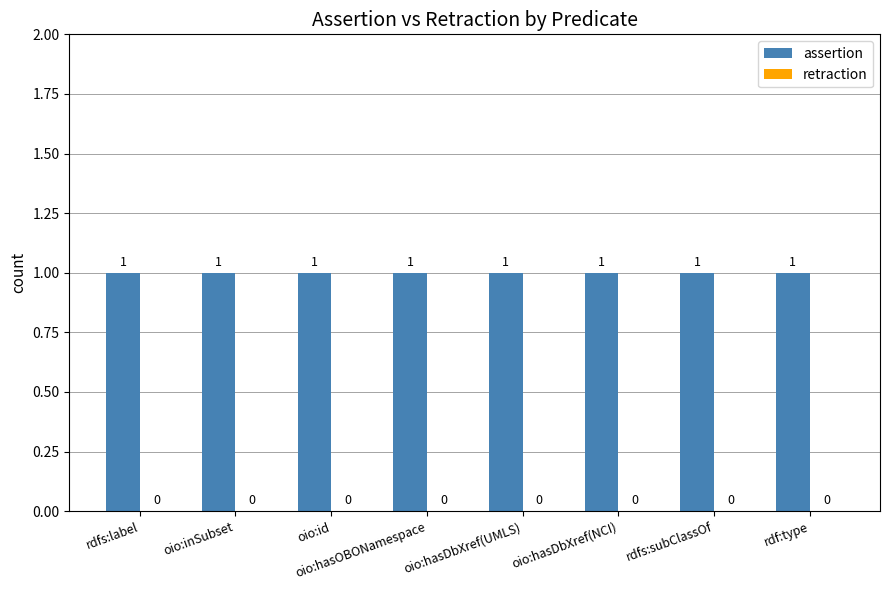

Which series changed the most between rdfs:label and rdf:type?

assertion